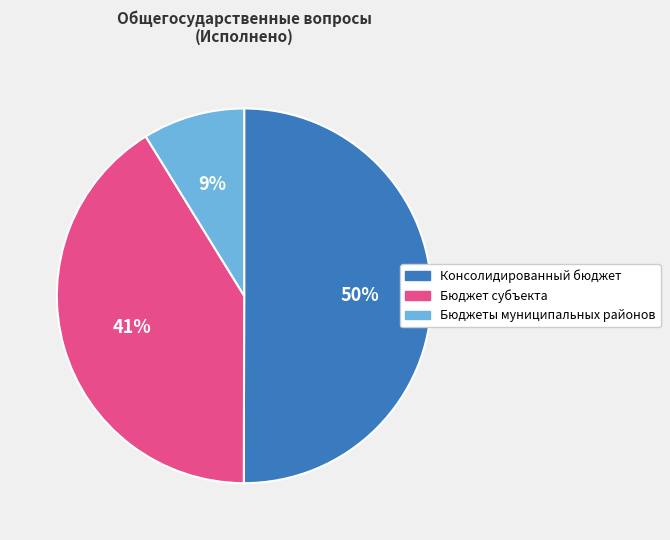

Which slice represents more than half of the pie?

Консолидированный бюджет